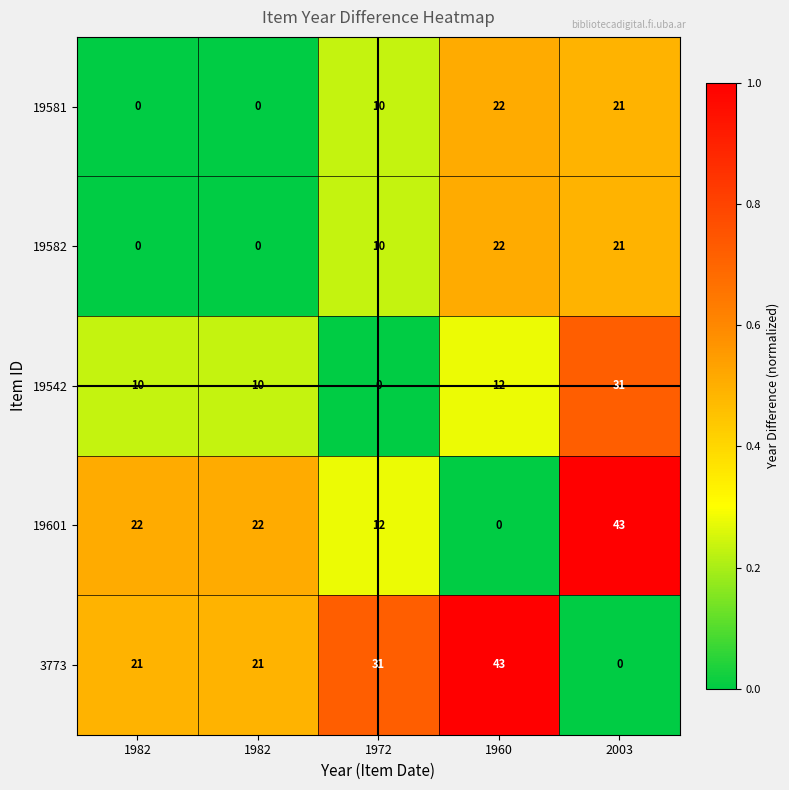

How many categories are shown in the chart?

5